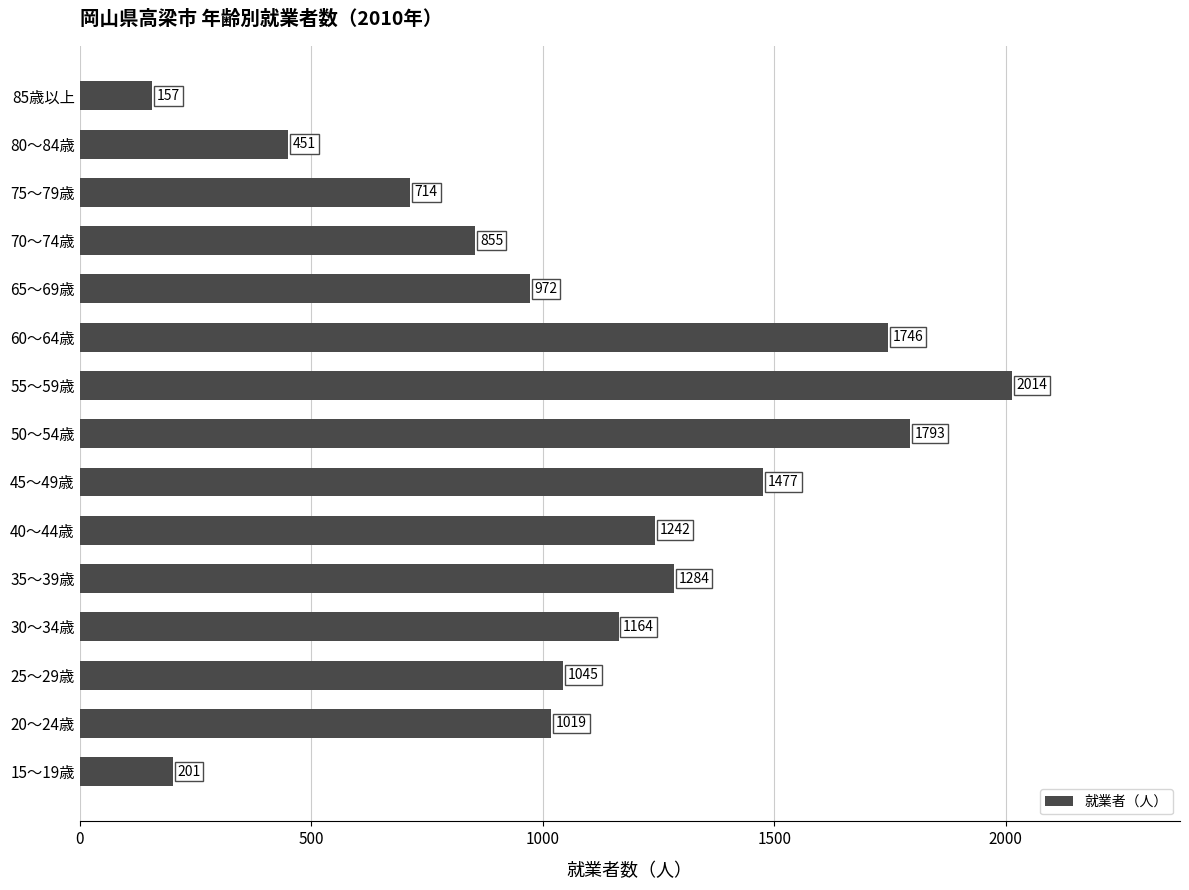

List the labels in order of value, largest first.

55～59歳, 50～54歳, 60～64歳, 45～49歳, 35～39歳, 40～44歳, 30～34歳, 25～29歳, 20～24歳, 65～69歳, 70～74歳, 75～79歳, 80～84歳, 15～19歳, 85歳以上